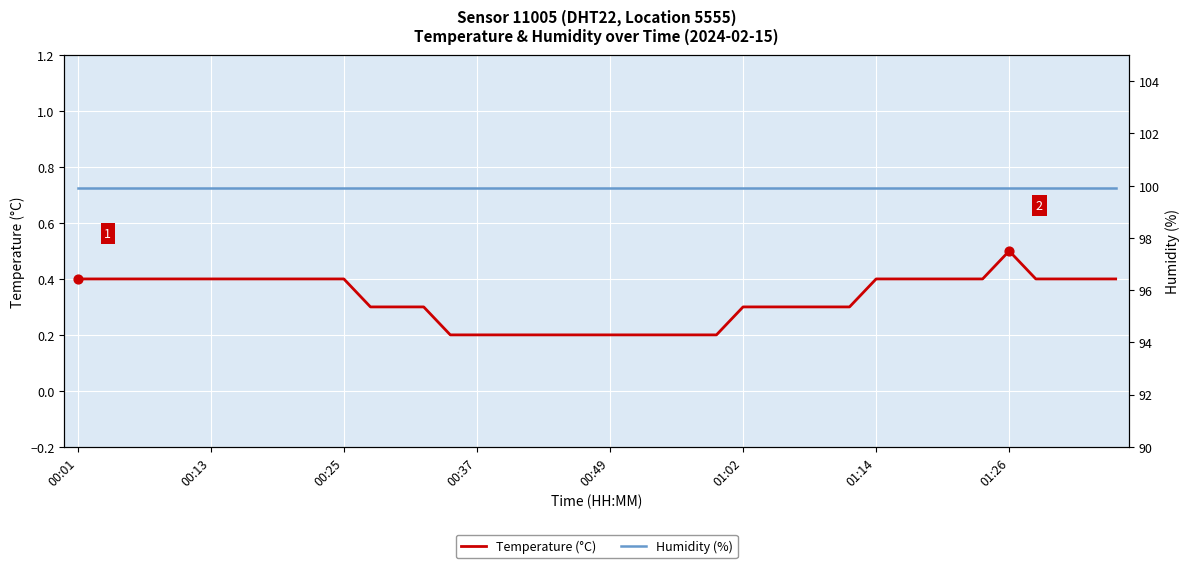

Which series has the largest Y range (max minus min)?

Temperature (°C)